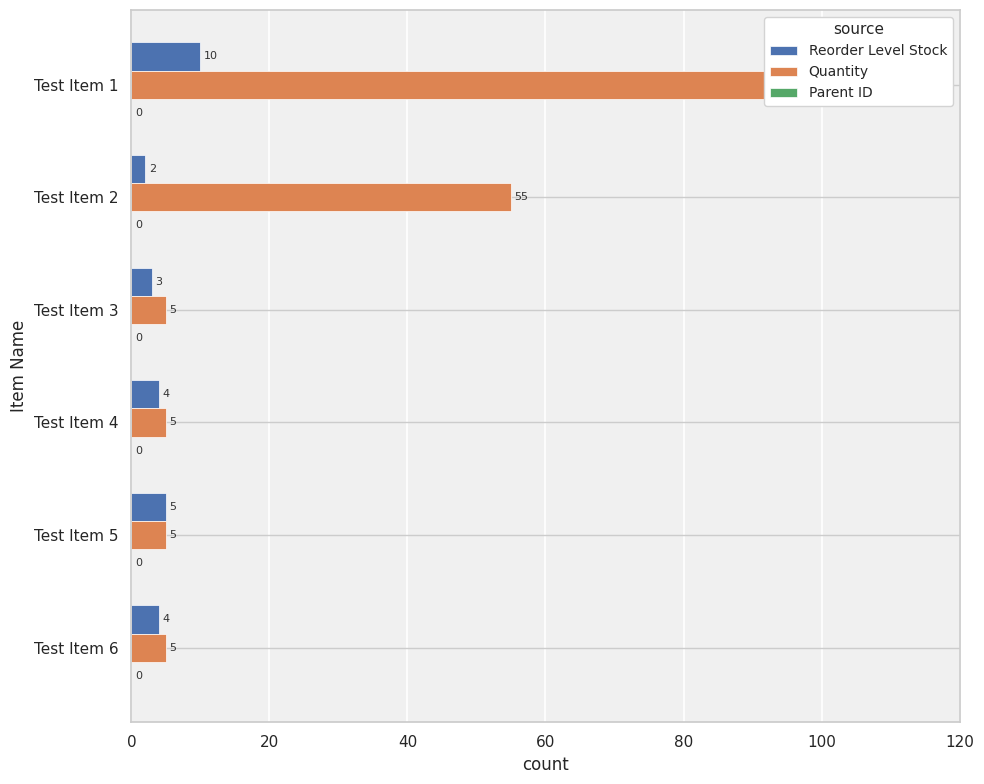

List the series in order of their peak value, lowest first.

Parent ID, Reorder Level Stock, Quantity